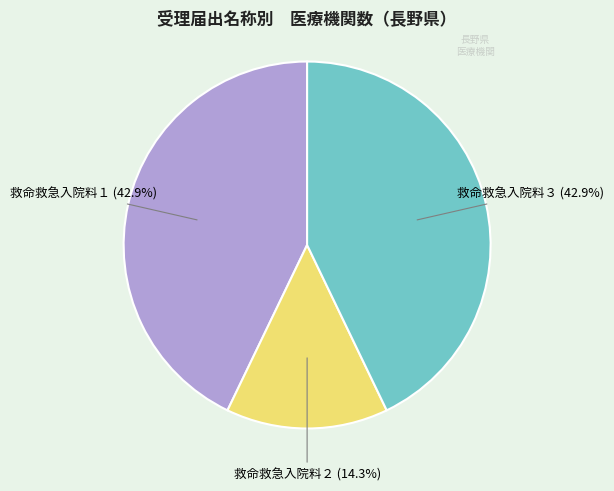

What is the total percentage of 救命救急入院料２ and 救命救急入院料１?

57.1%